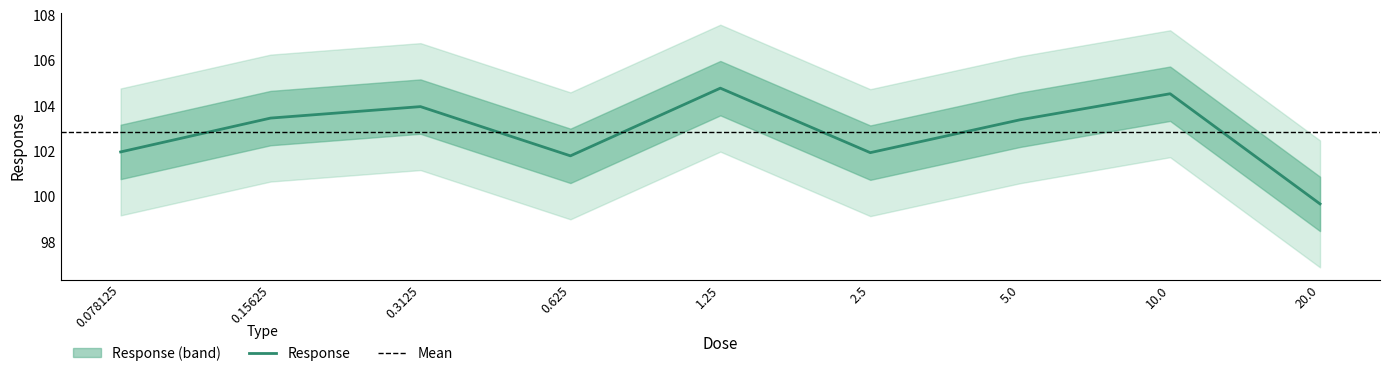

How many points are higher than both their immediate neighbors (excluding endpoints)?

3